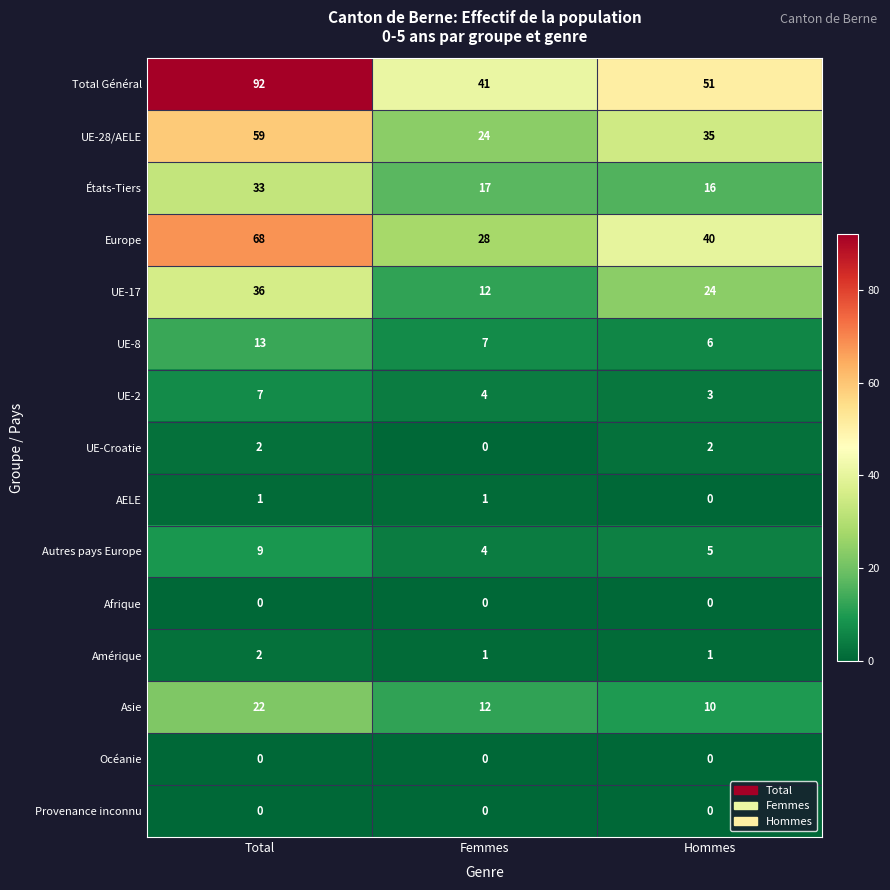

What is the sum of the Total Général values at Femmes and Total?

133